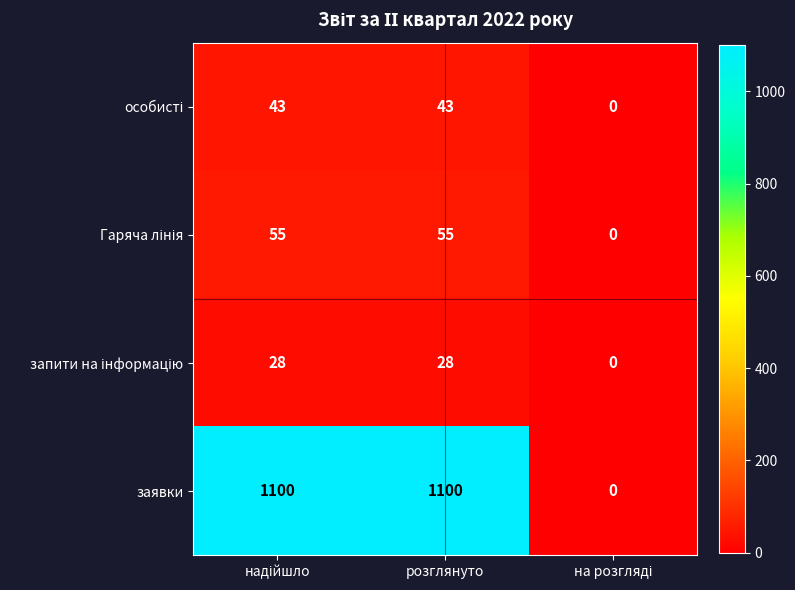

How many data points in заявки are less than 1100?

1